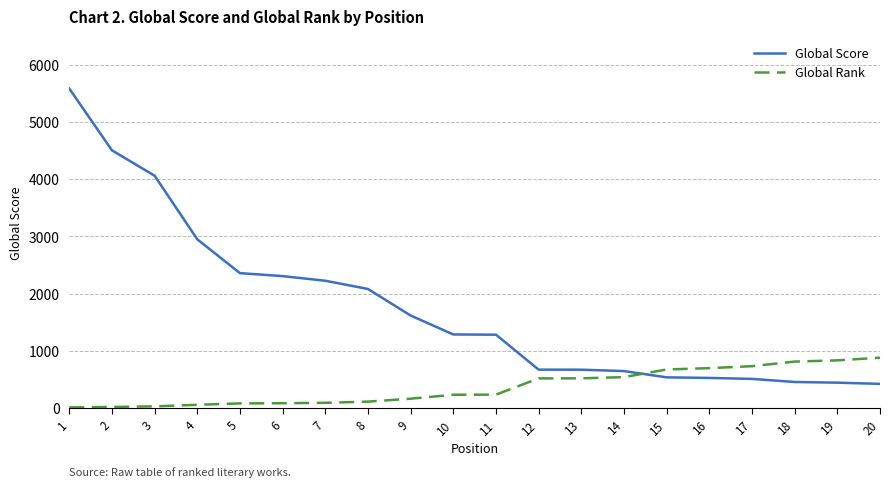

List the series in order of their peak value, highest first.

Global Score, Global Rank